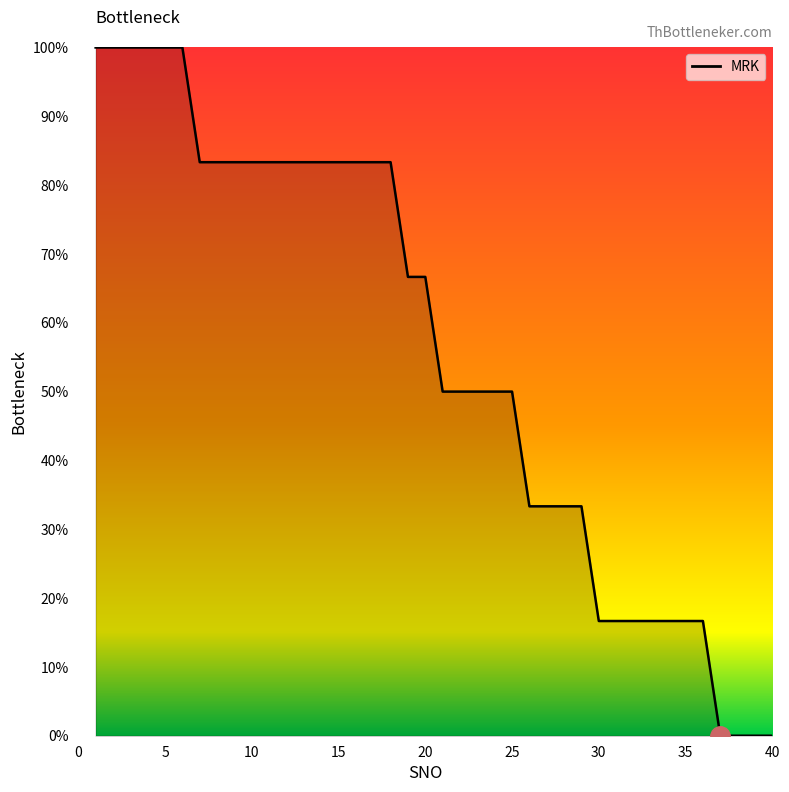

What is the average value?

55.8